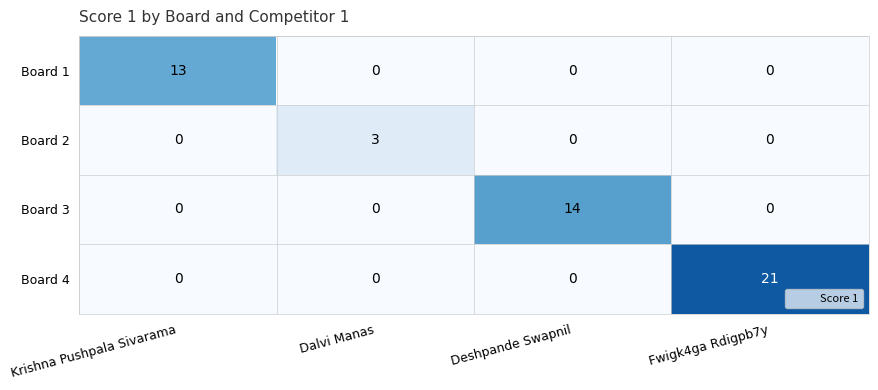

Reading left to right, transcribe all the data shown in this chart.

Board 1: 13	0	0	0
Board 2: 0	3	0	0
Board 3: 0	0	14	0
Board 4: 0	0	0	21